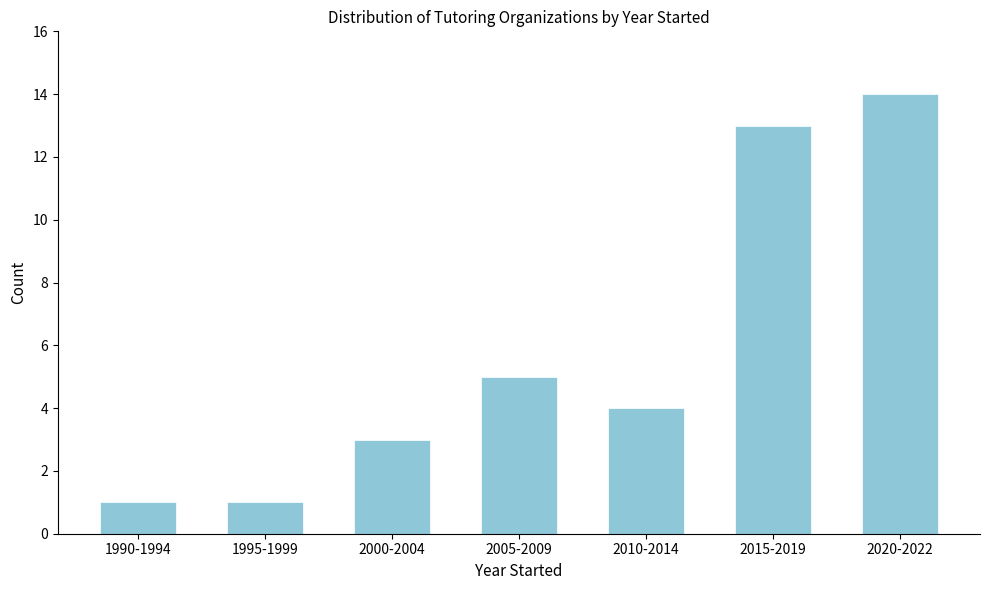

Reading left to right, list all the values displayed in this chart.

1990-1994=1	1995-1999=1	2000-2004=3	2005-2009=5	2010-2014=4	2015-2019=13	2020-2022=14